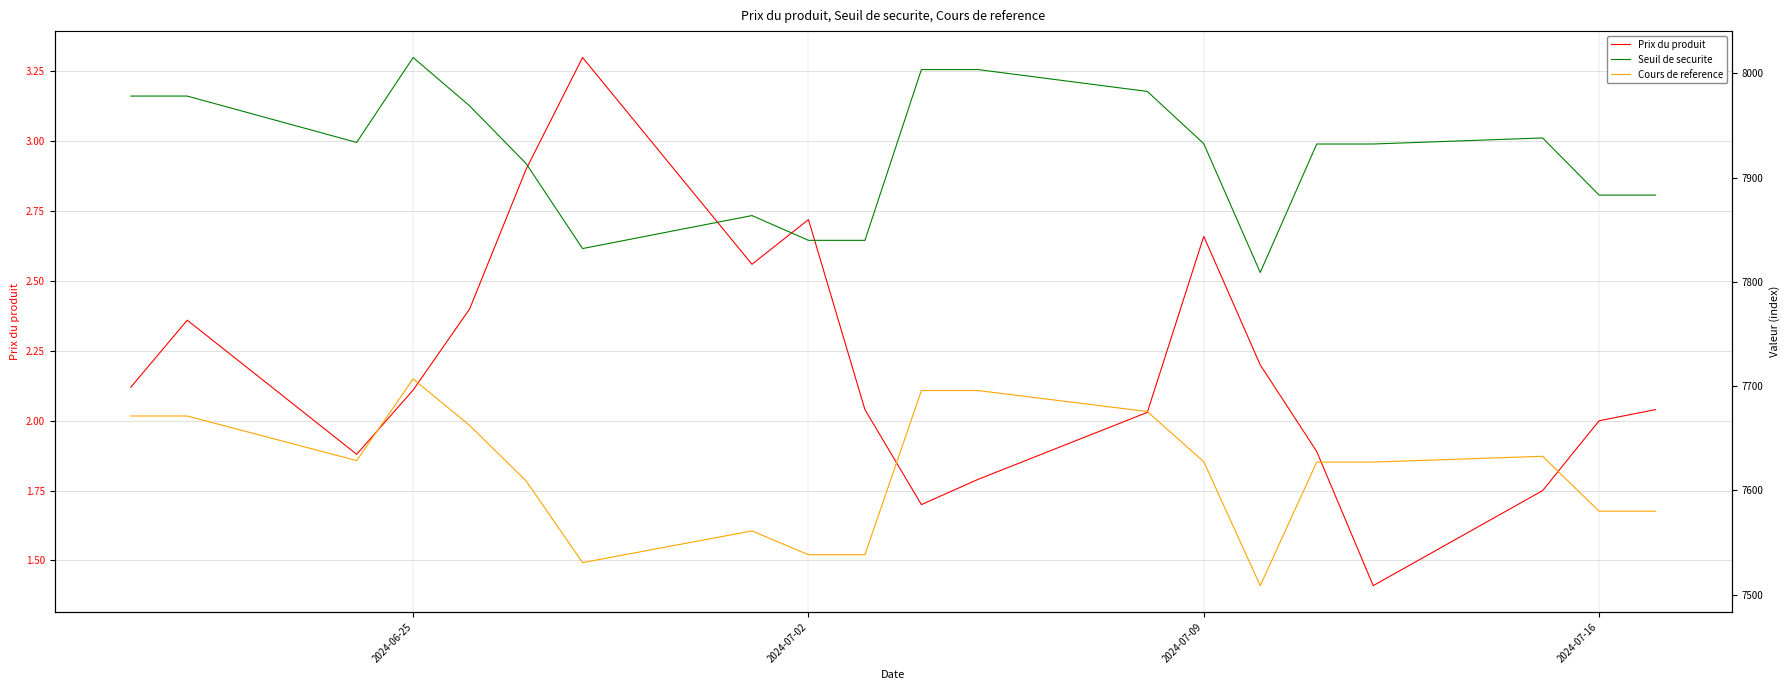

In Cours de reference, how many points are lower than both neighbors (excluding endpoints)?

3